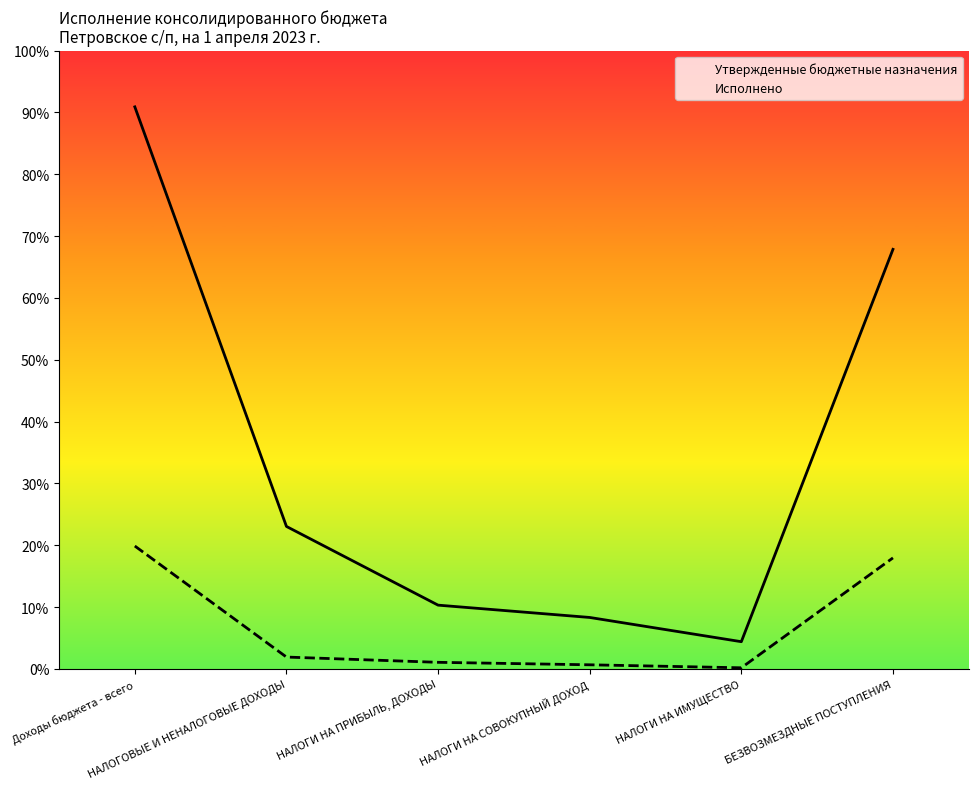

What is the label of the 1st point from the left?

Доходы бюджета - всего